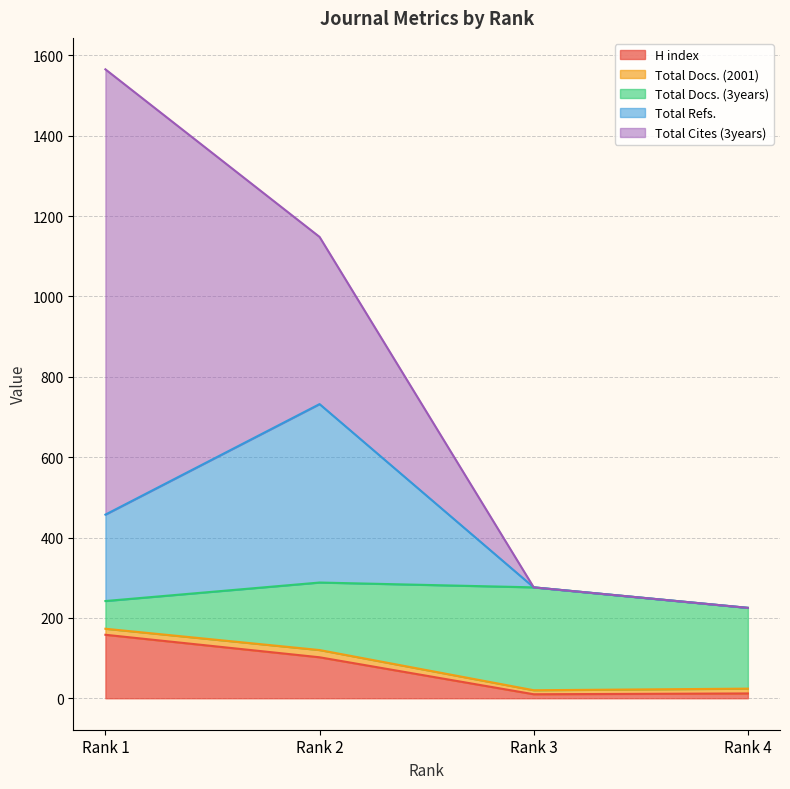

True or false: Total Refs. has a value of 201 at Rank 2.

False